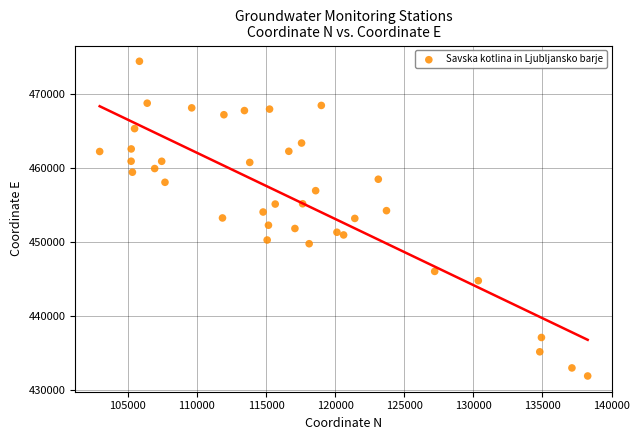

What is the range of Y values (max minus min)?

42497